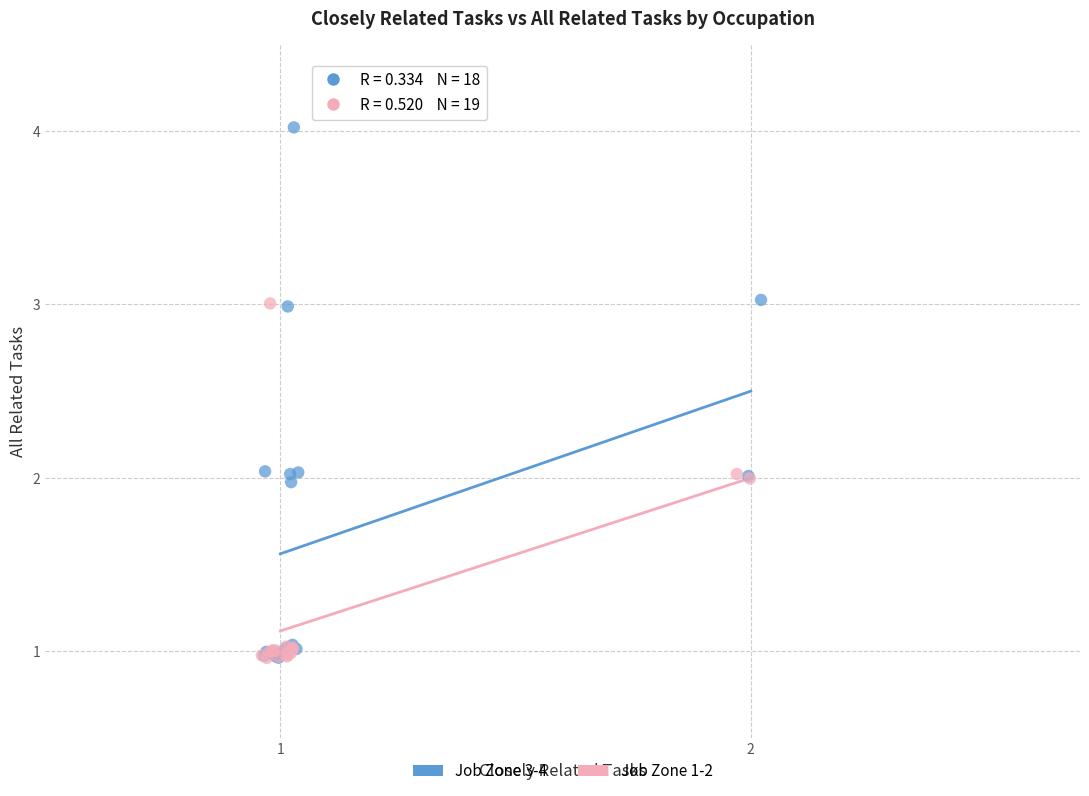

Which series reaches the maximum Y coordinate?

Job Zone 3-4